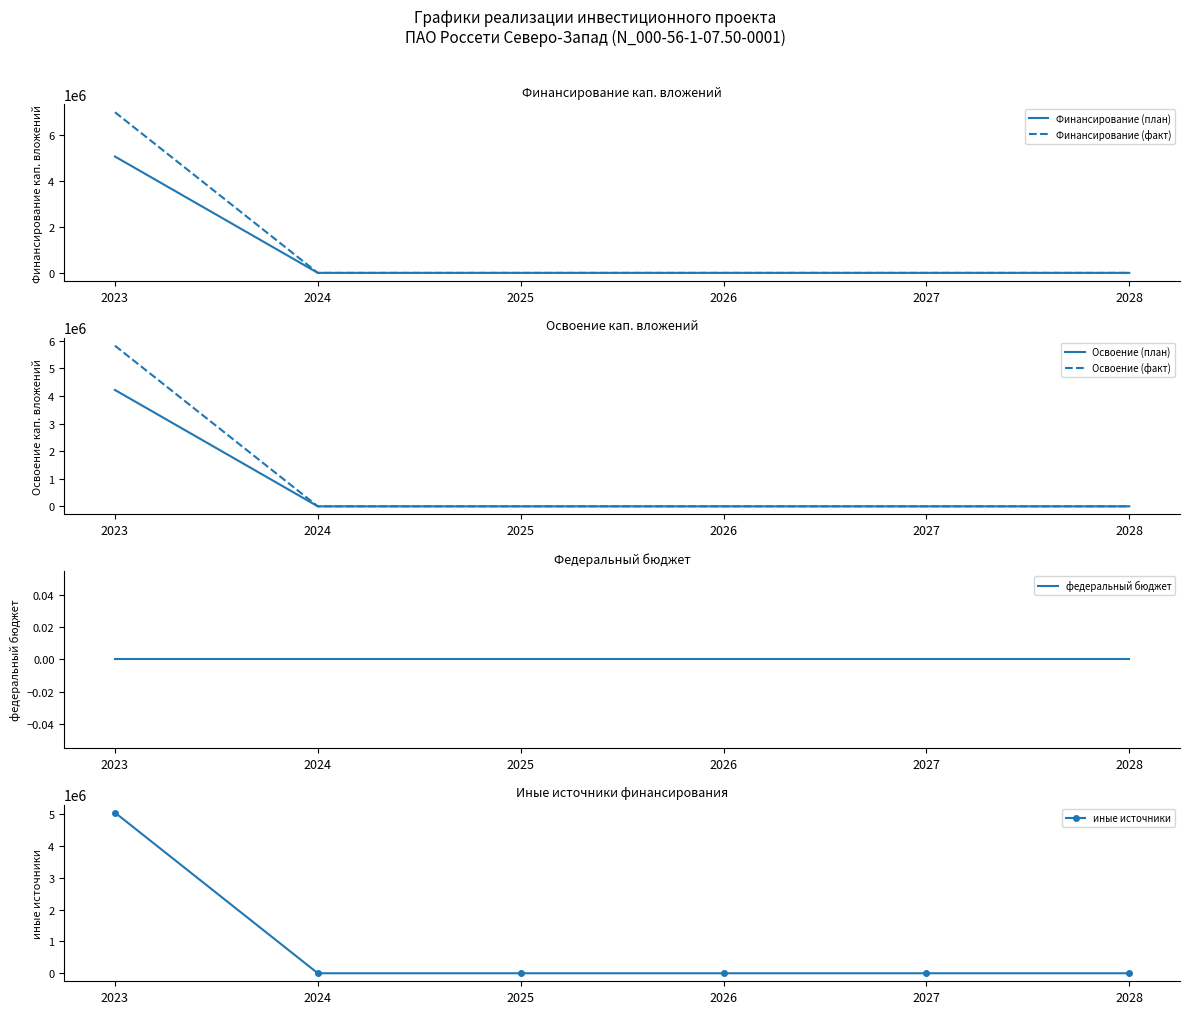

What are all the series names shown in the legend?

Финансирование (план), Финансирование (факт), Освоение (план), Освоение (факт), федеральный бюджет, иные источники